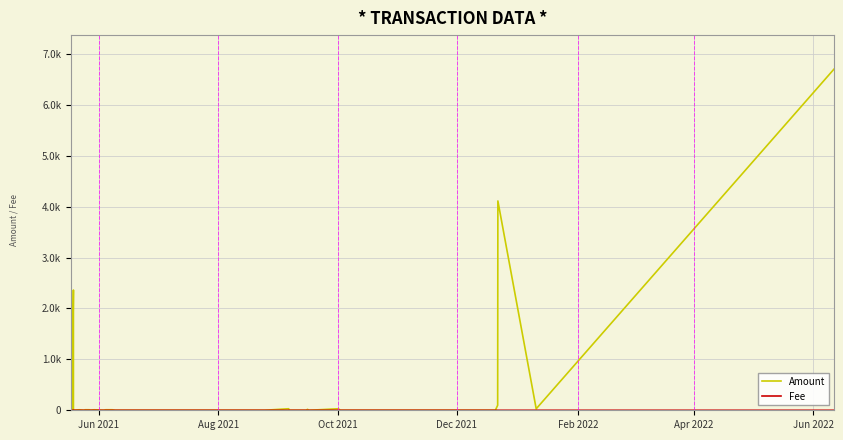

In Amount, how many points are higher than both neighbors (excluding endpoints)?

10